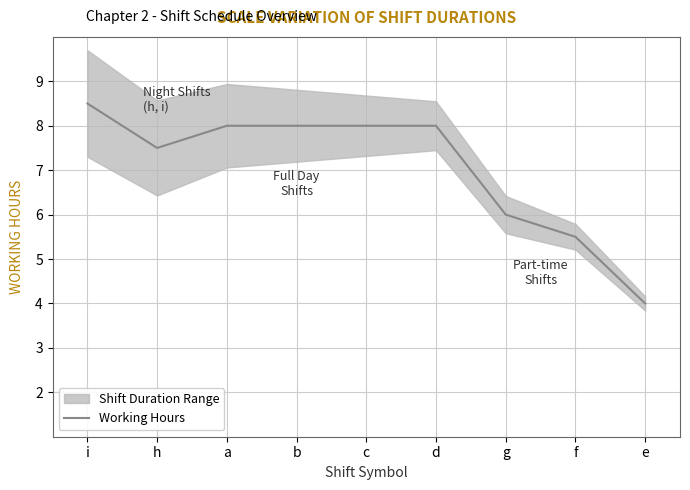

What is the smallest value displayed?

4.0